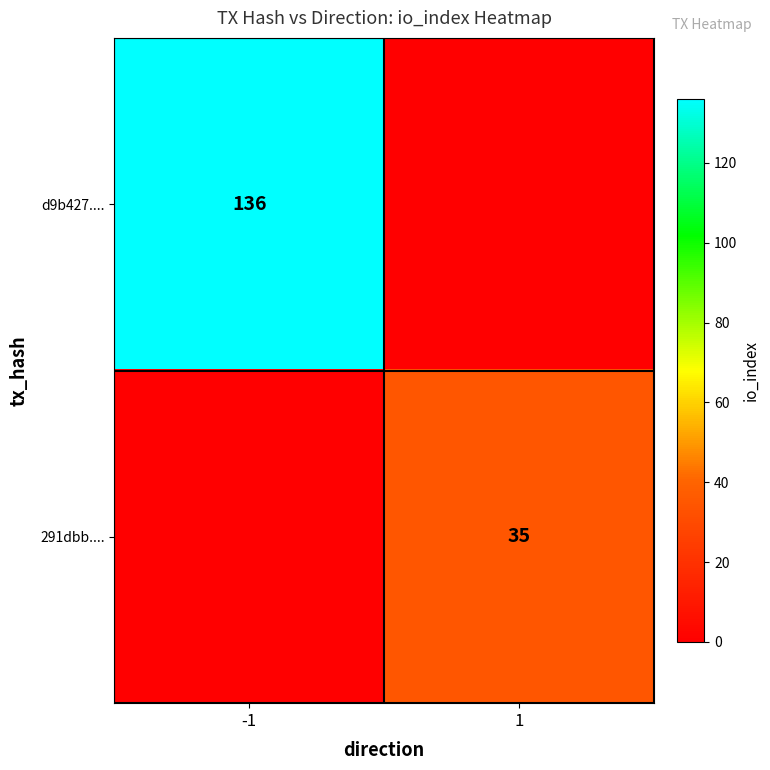

The value of 291dbb.... at 1 is 49. True or false?

False